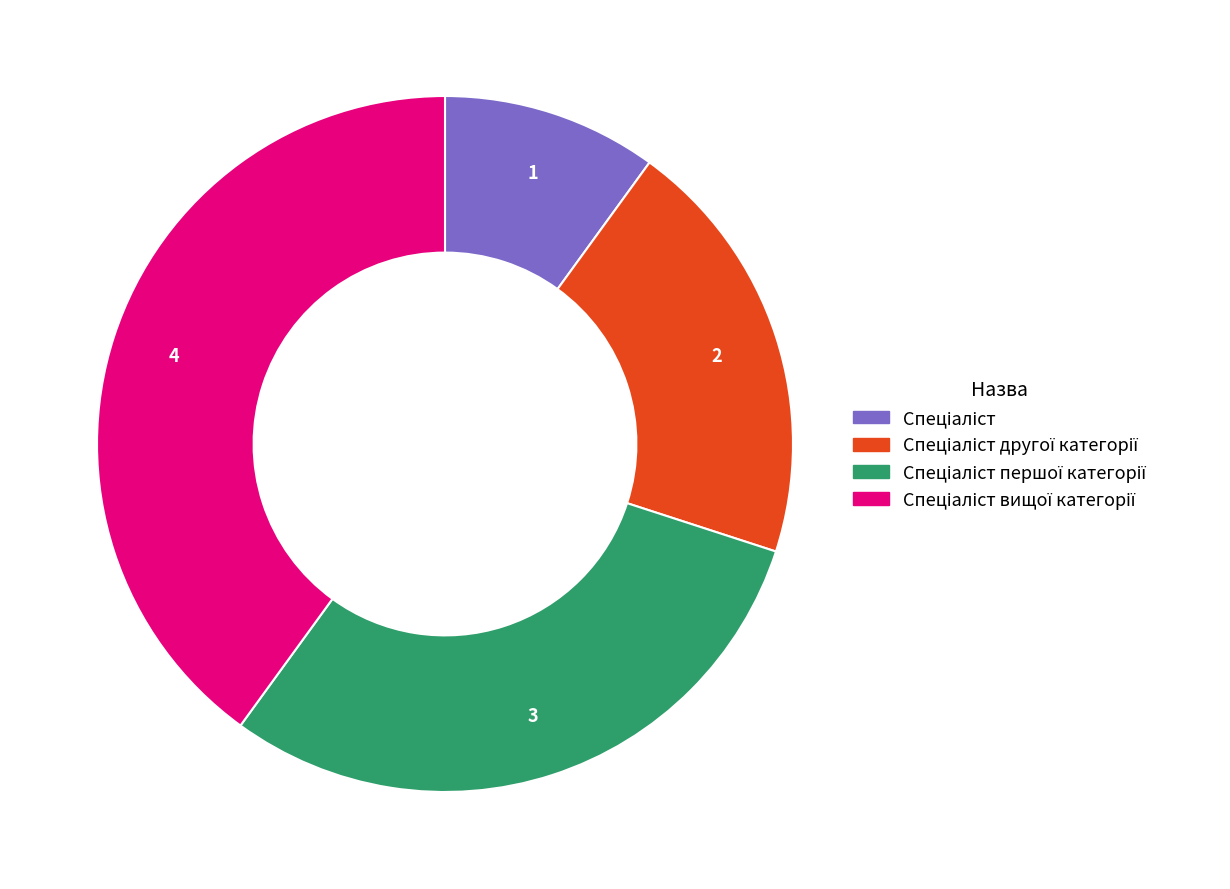

Does any single category account for the majority?

No